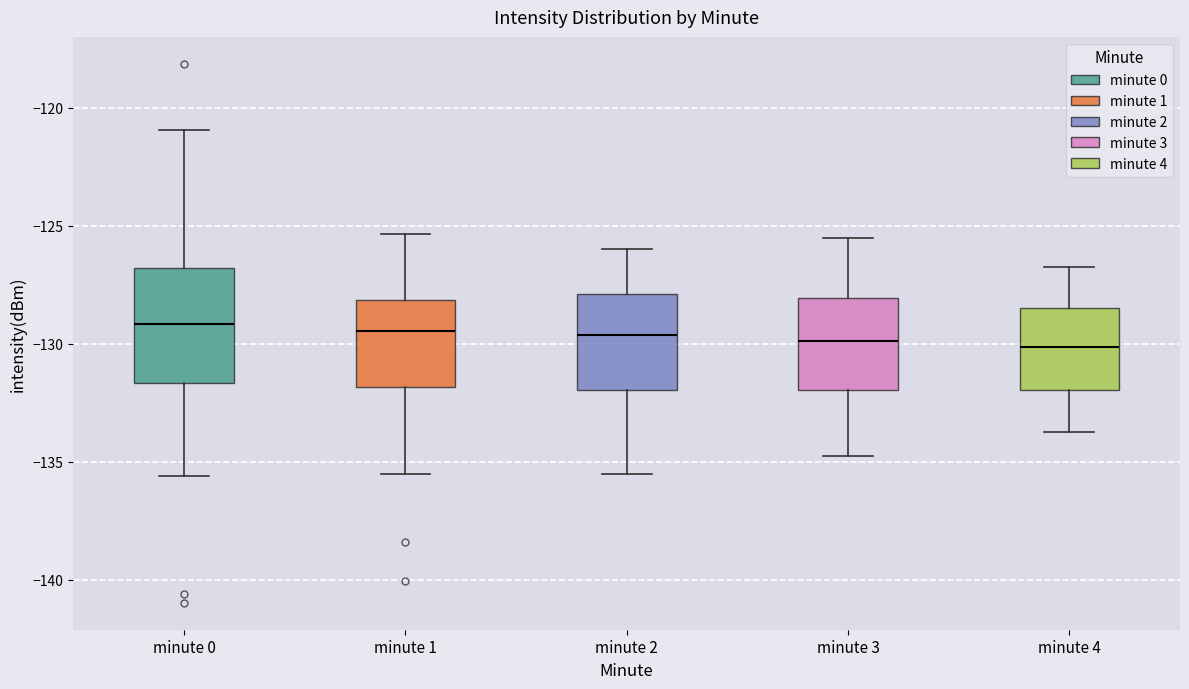

Reading left to right, transcribe this box plot: for each box, give where its median line is, the range the box spans, and where its two whiskers end, as read against the y-axis. The values are not printed on the chart, so give them approximately, as read against the axis.

minute 0: median -129.0, box -131.5 to -127.0, whiskers -135.5 to -121.0
minute 1: median -129.5, box -132.0 to -128.0, whiskers -135.5 to -125.5
minute 2: median -129.5, box -132.0 to -128.0, whiskers -135.5 to -126.0
minute 3: median -130.0, box -132.0 to -128.0, whiskers -134.5 to -125.5
minute 4: median -130.0, box -132.0 to -128.5, whiskers -133.5 to -126.5